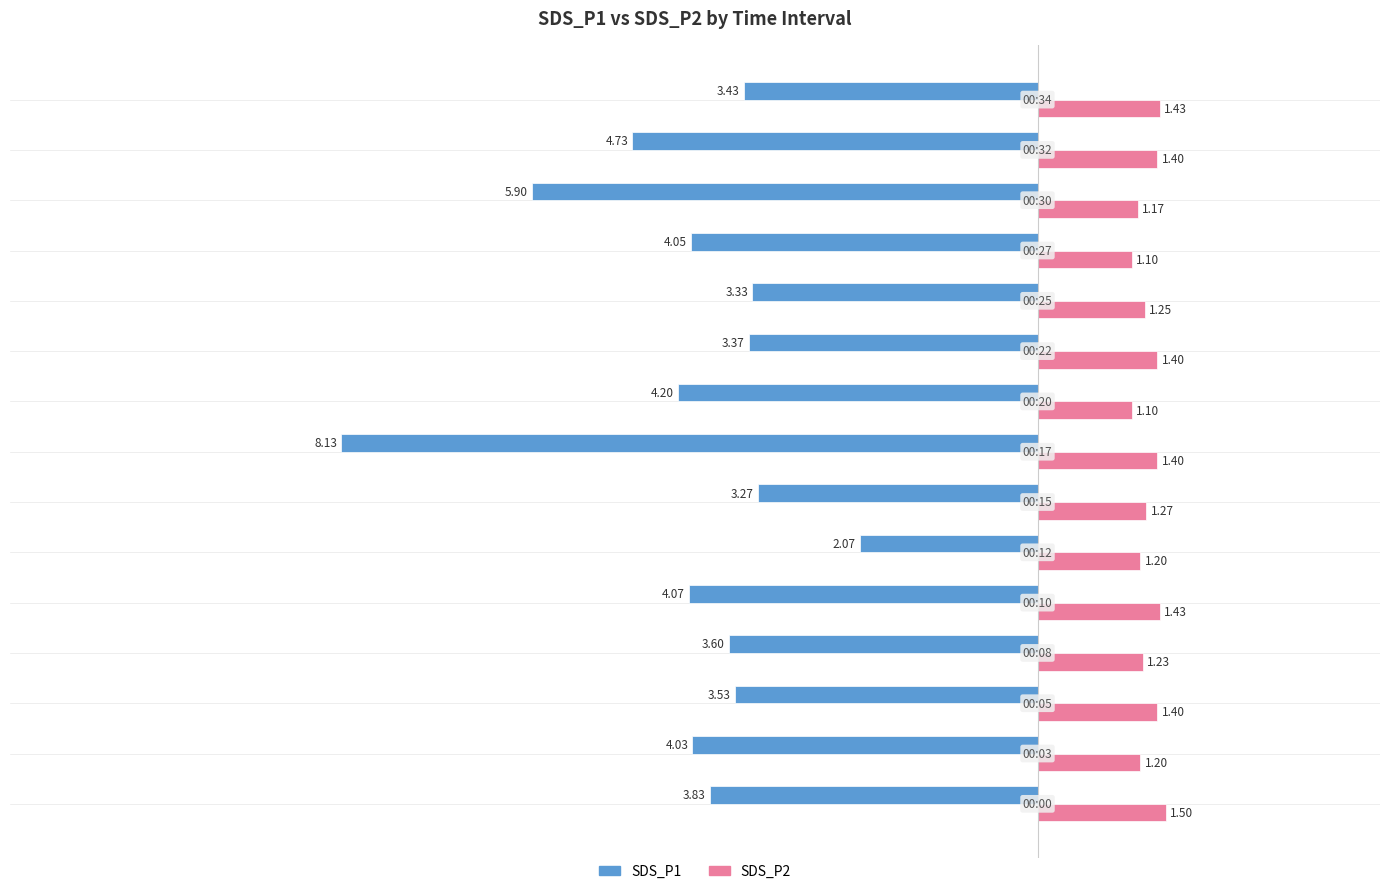

Which series has the largest total across all categories?

SDS_P2